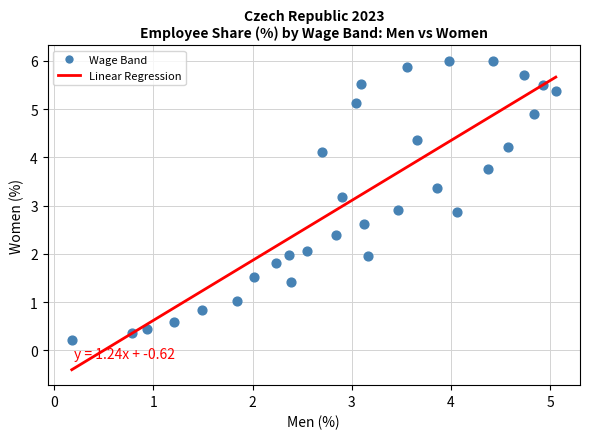

What is the range of X values (max minus min)?

4.9